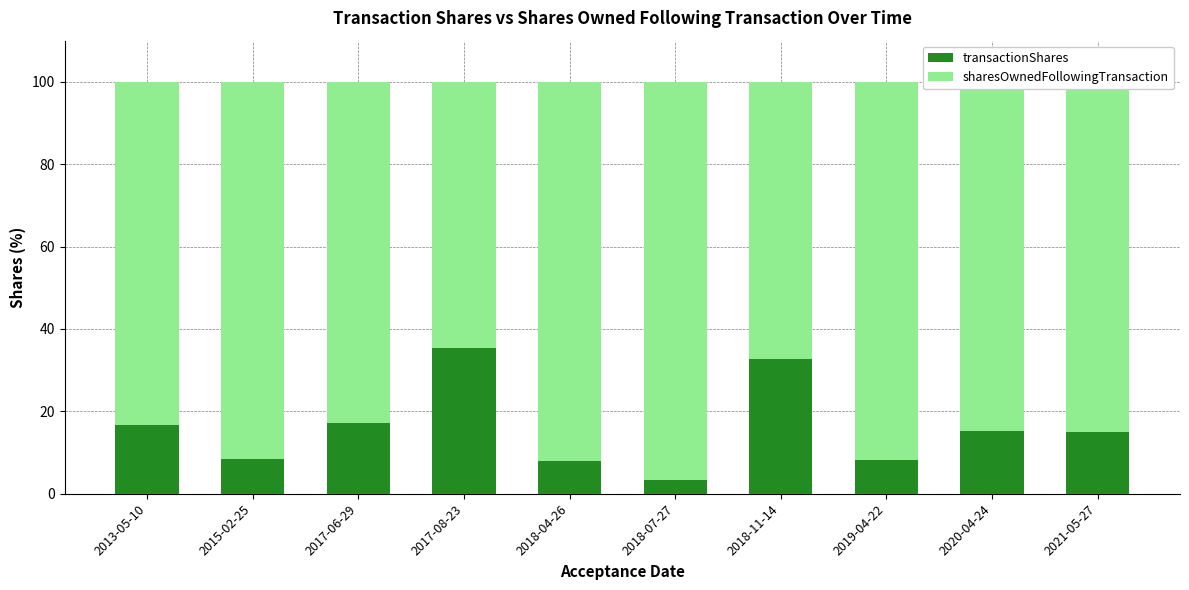

What is the total value across all series at 2017-06-29?

100.0